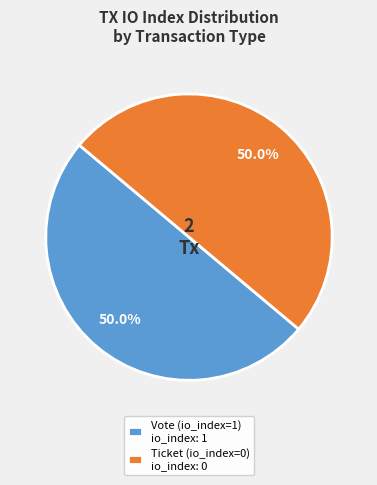

Count the number of slices in the pie.

2